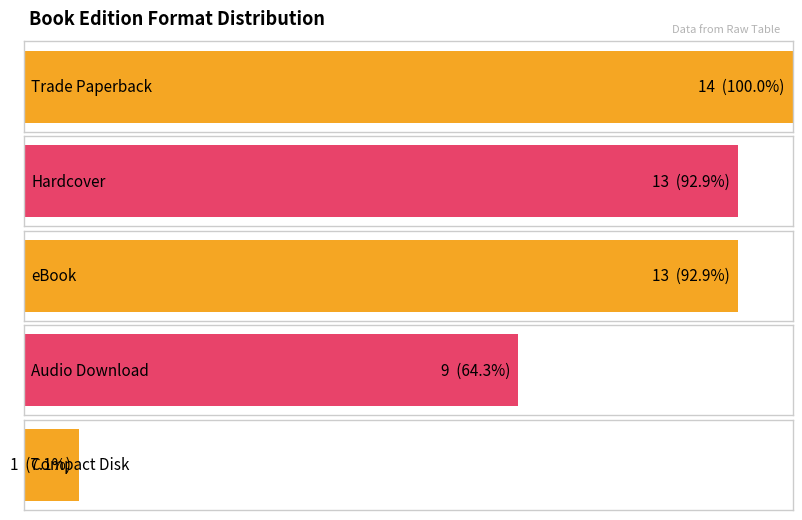

How many bars are there in total?

5